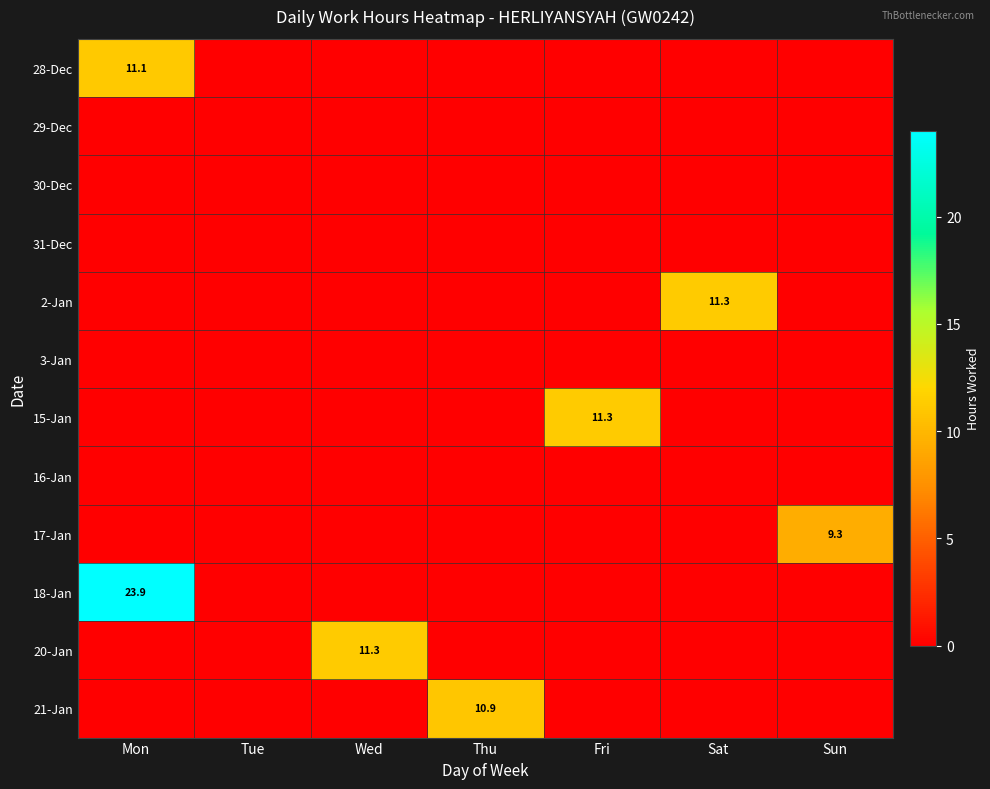

Which category has the highest value in the 30-Dec series?

Mon